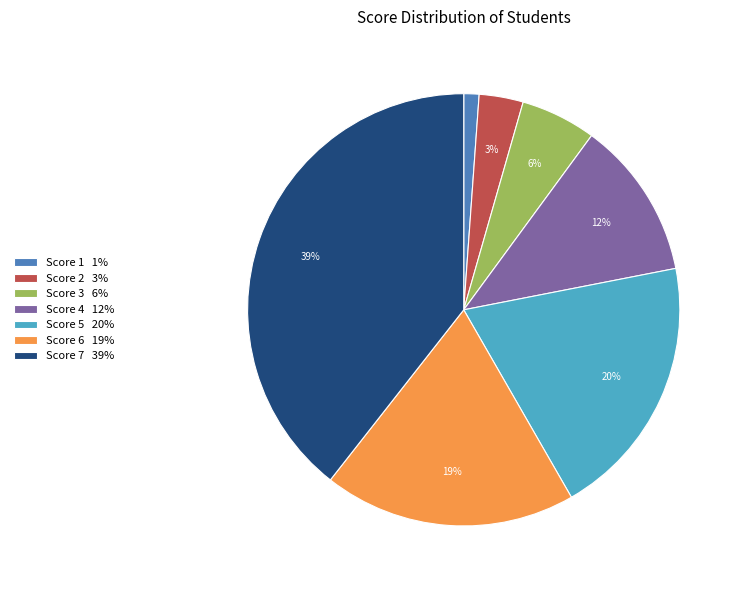

The Score 6 19% slice represents 11% of the pie. True or false?

False